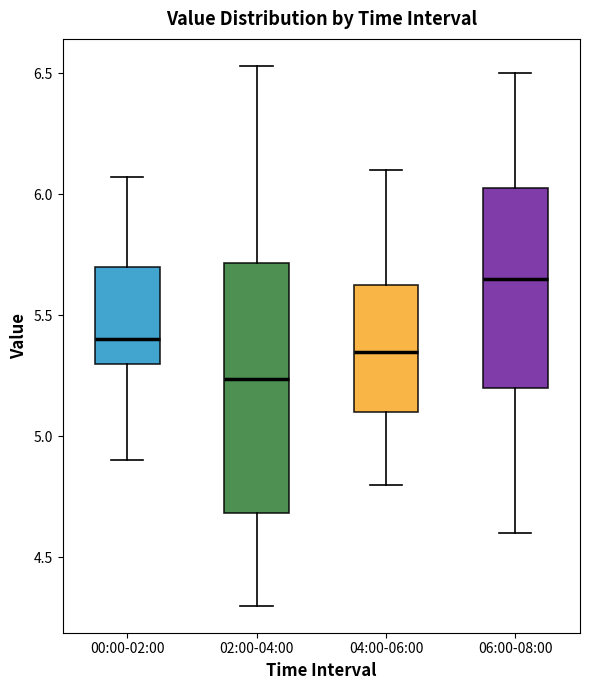

Where does the median line of the box for 02:00-04:00 sit on the y-axis? The values are not printed on the chart, so give them approximately, as read against the axis.

5.25